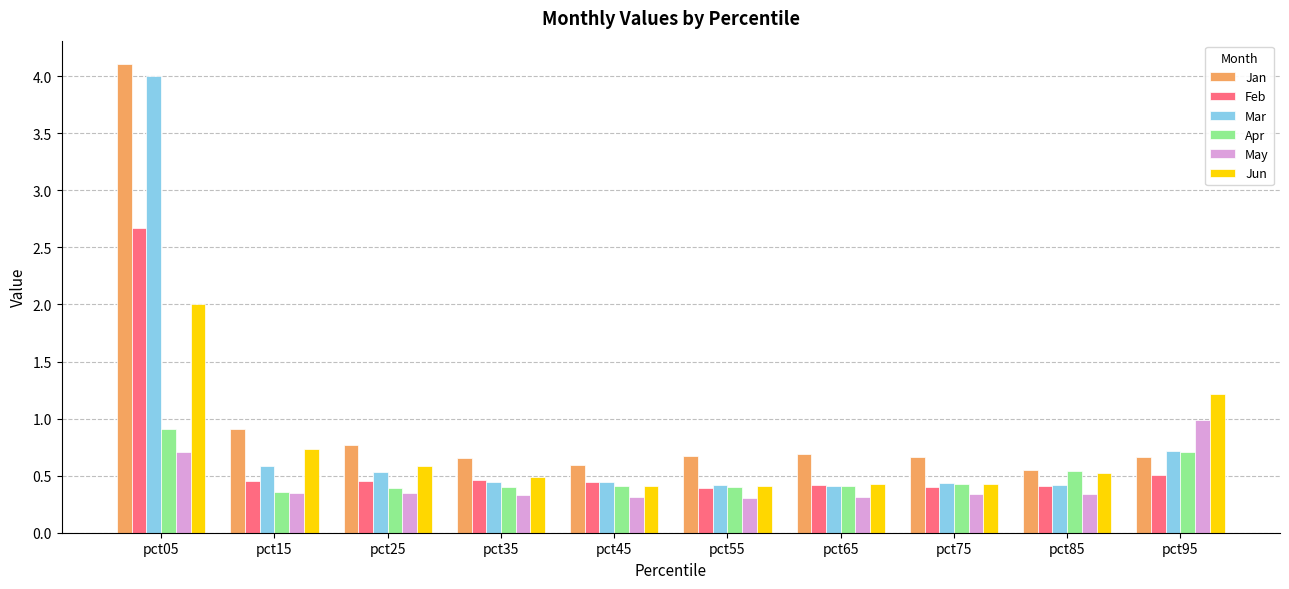

What is the sum of all Jan values?

10.3